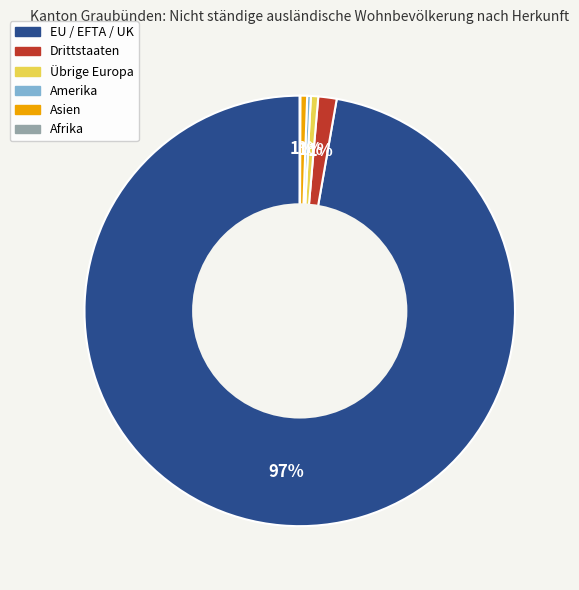

What is the largest slice in the pie chart?

EU / EFTA / UK